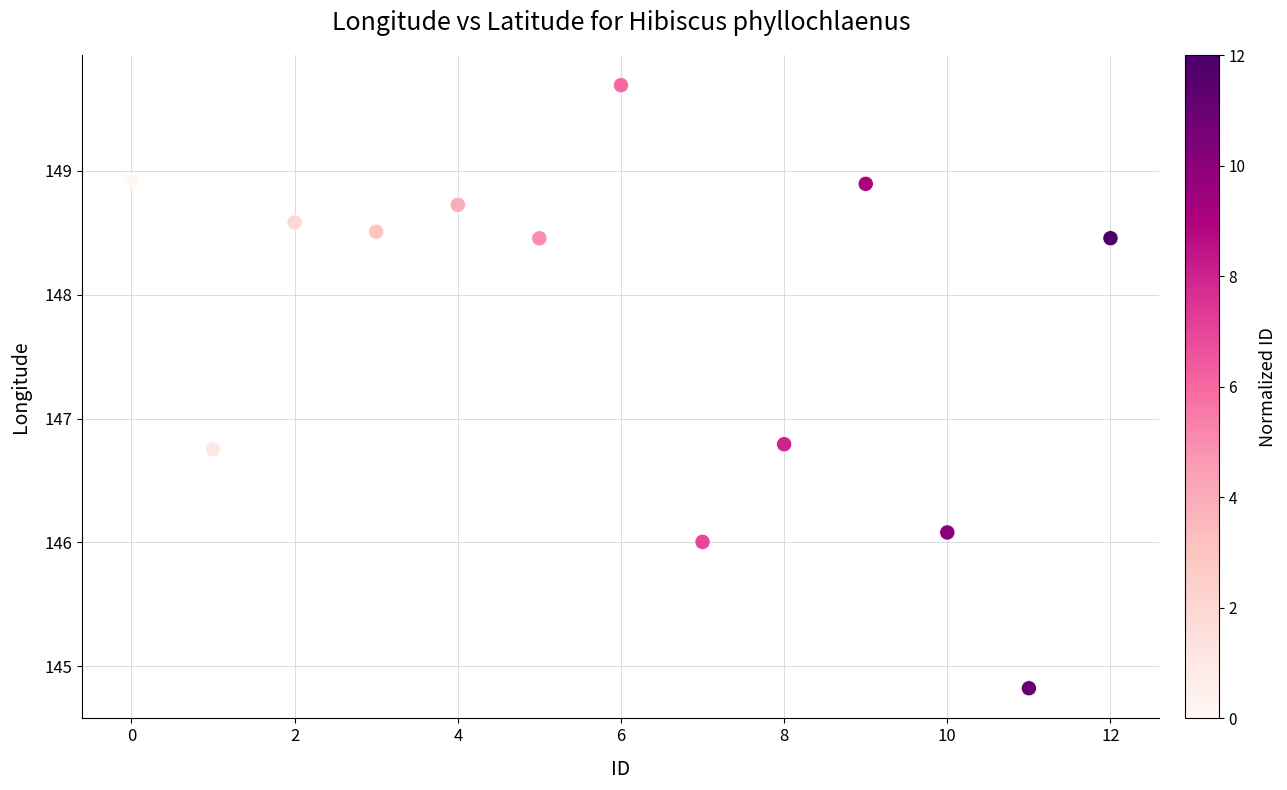

What is the range of Y values (max minus min)?

4.9